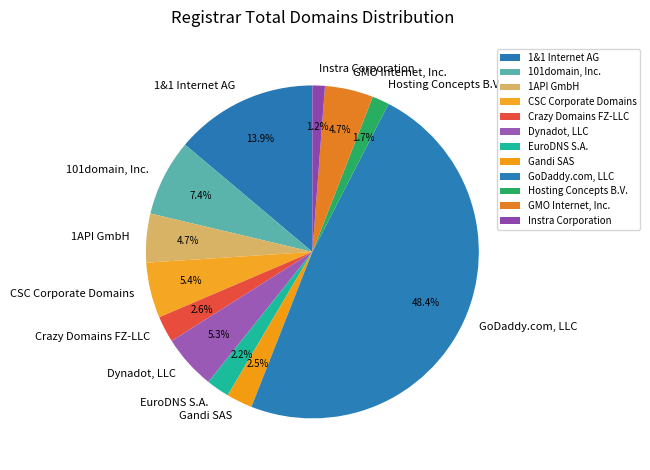

True or false: CSC Corporate Domains accounts for 5% of the total.

True